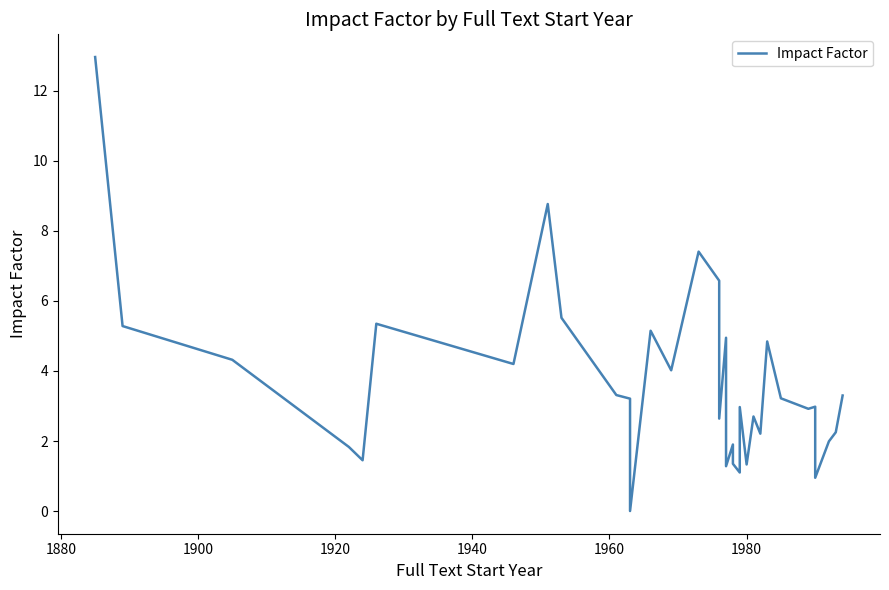

Does the chart have visible grid lines?

No